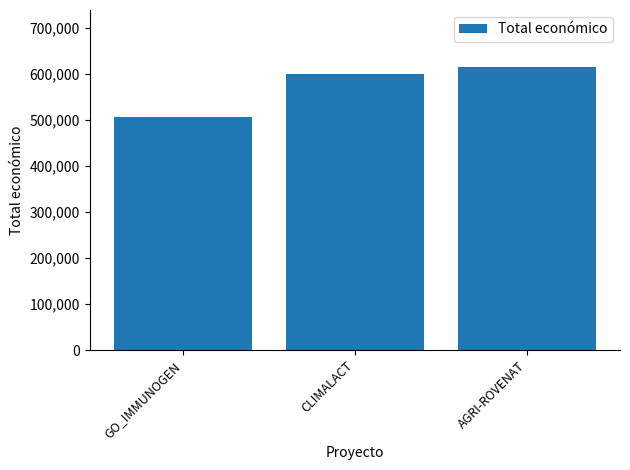

The value at GO_IMMUNOGEN is 506703. True or false?

True